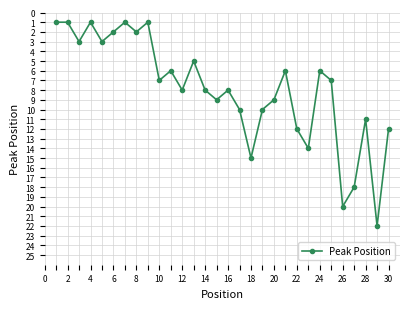

True or false: the data has more than 2 interior local peaks.

True